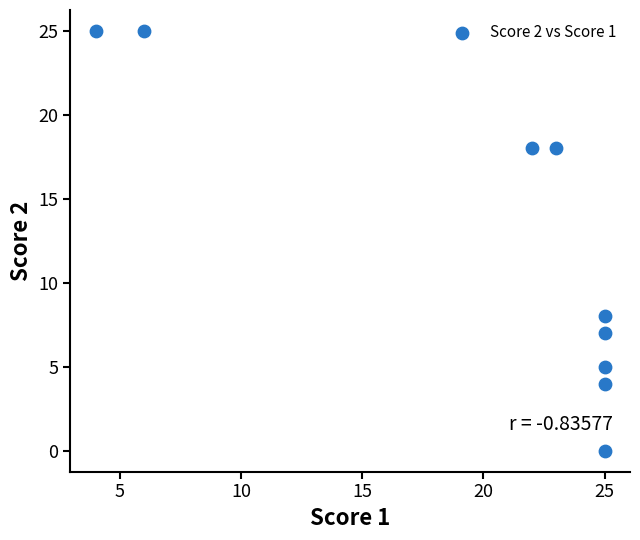

What Y value in the scatter plot is closest to 12?

8